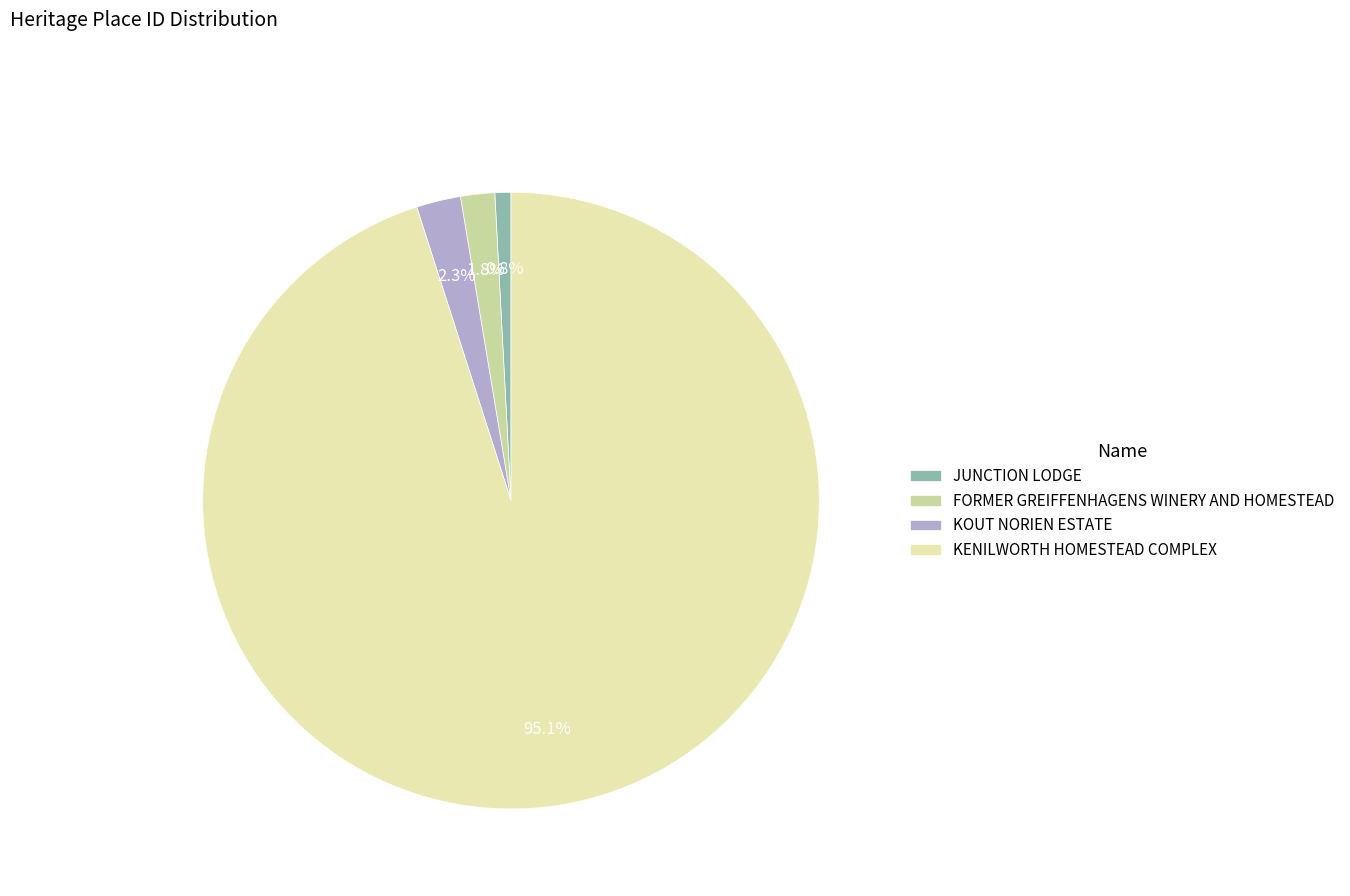

To the nearest percent, what portion does KENILWORTH HOMESTEAD COMPLEX represent?

95%